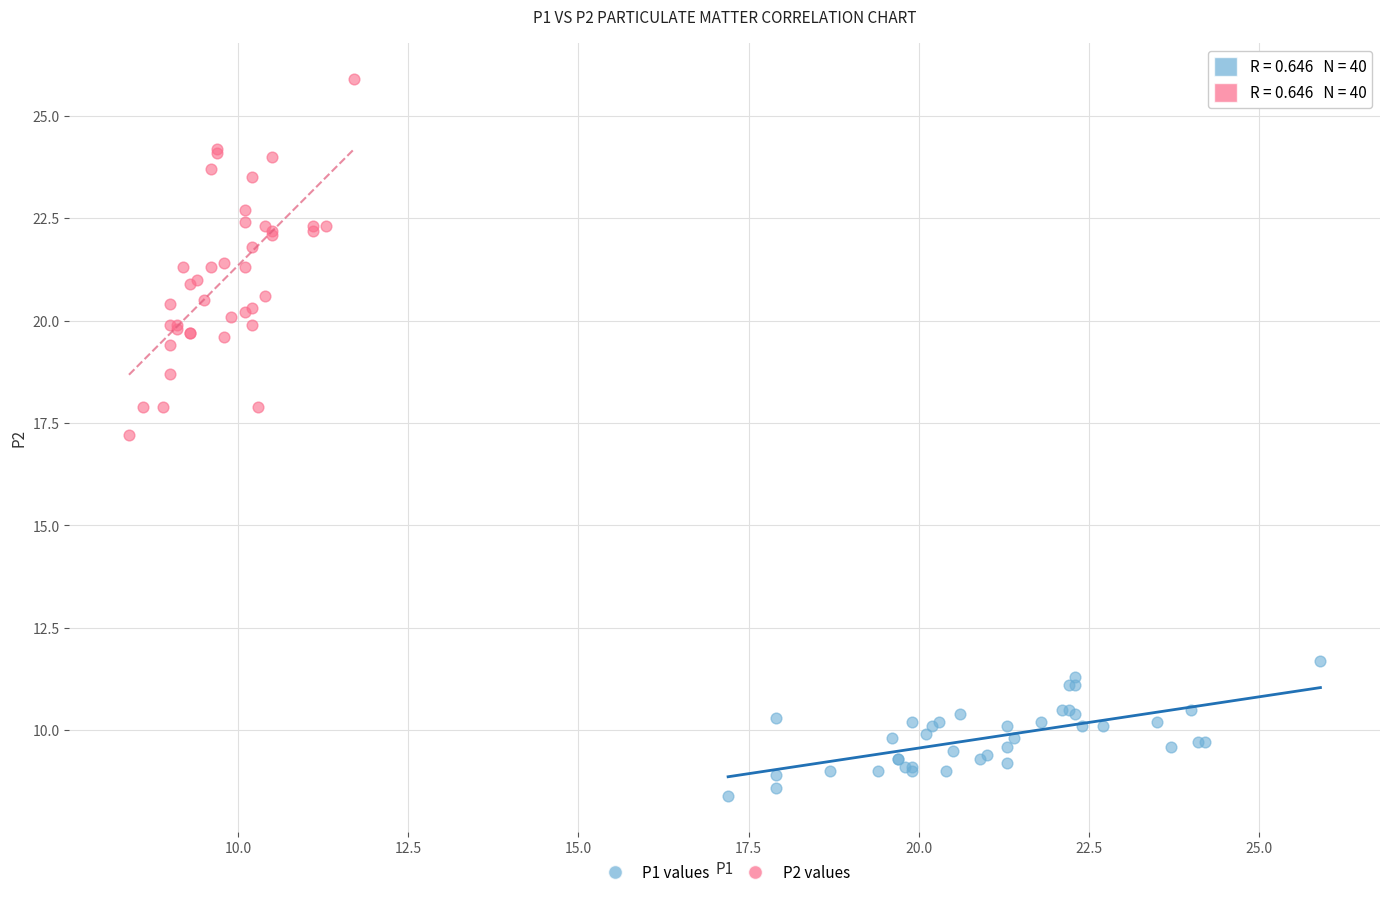

Which series reaches the maximum Y coordinate?

P2 values